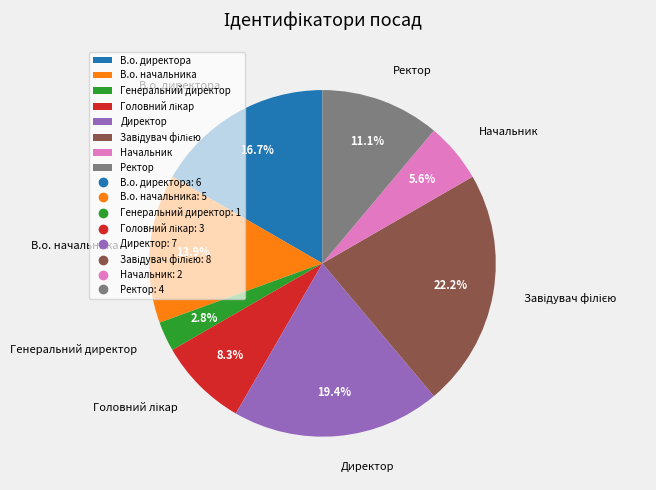

Between Ректор and Генеральний директор, which is larger?

Ректор